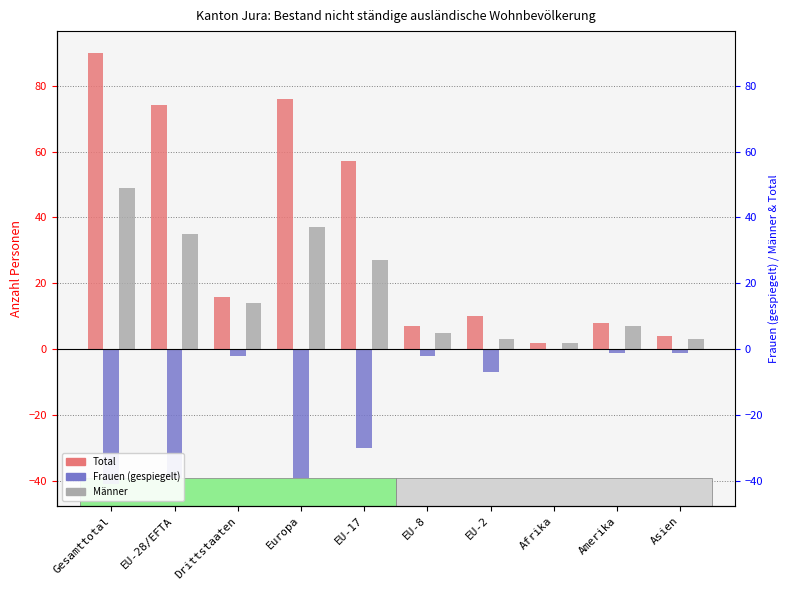

Which series has the largest total across all categories?

Total